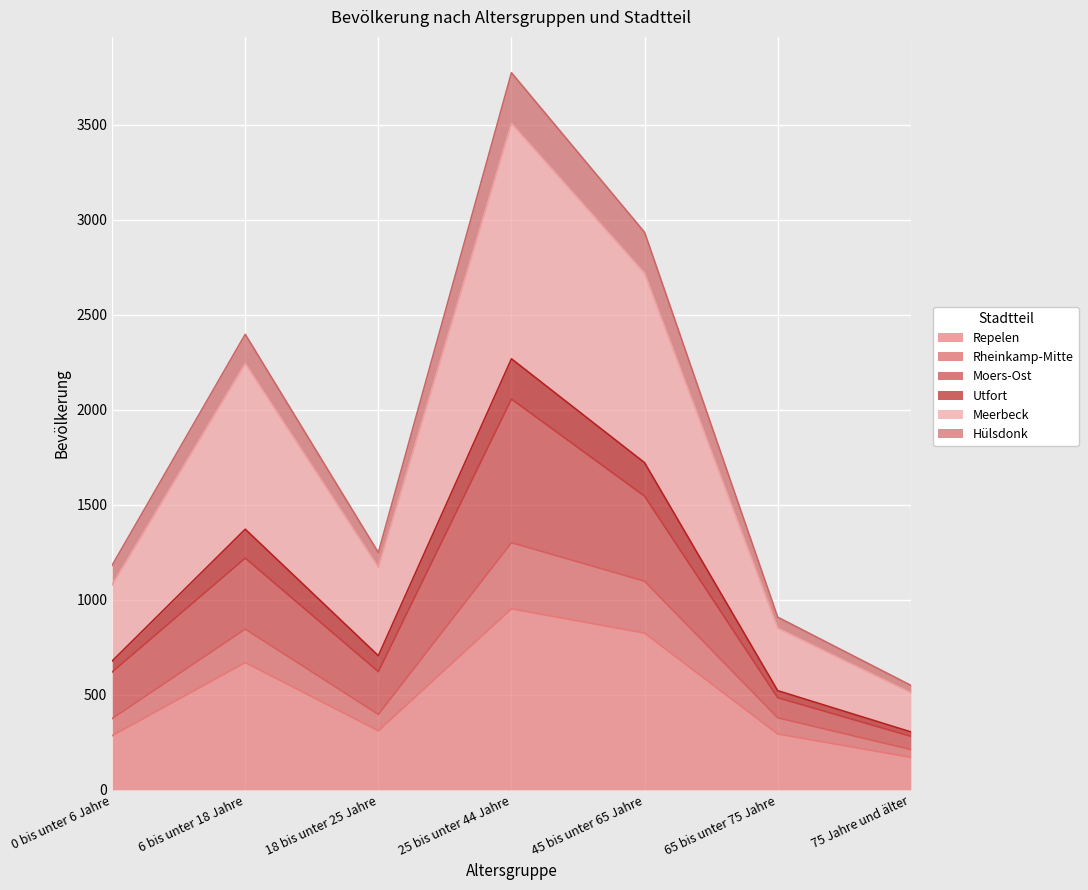

What is the highest value of the Repelen series?

953